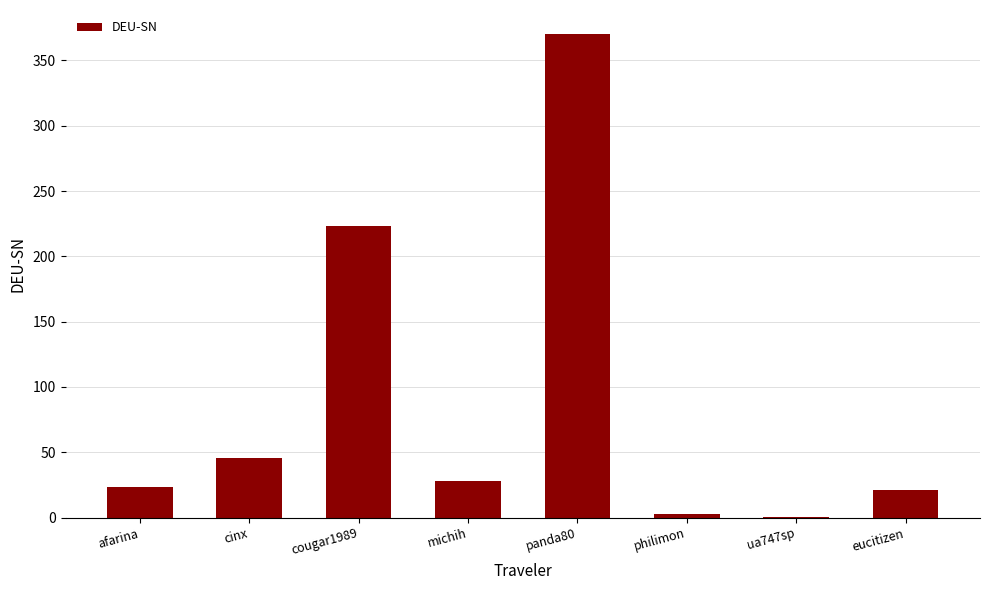

Where is the data nearest to the value 185?

cougar1989